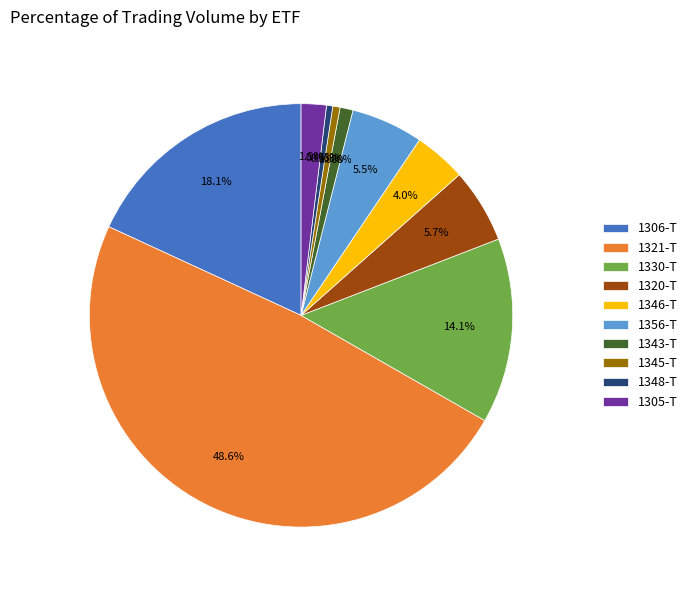

What is the total percentage of 1356-T and 1305-T?

7.4%